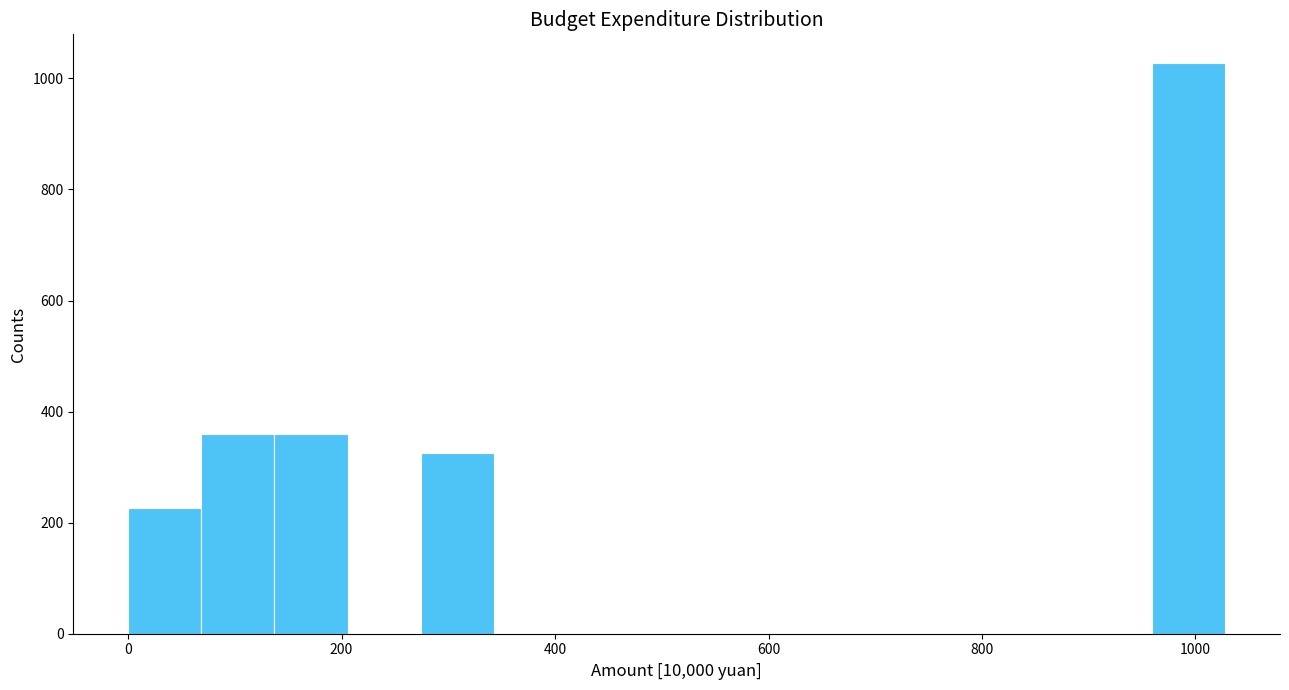

Around what value on the x-axis is the tallest bar? Give the approximate position of its centre, as read against the axis.

1000